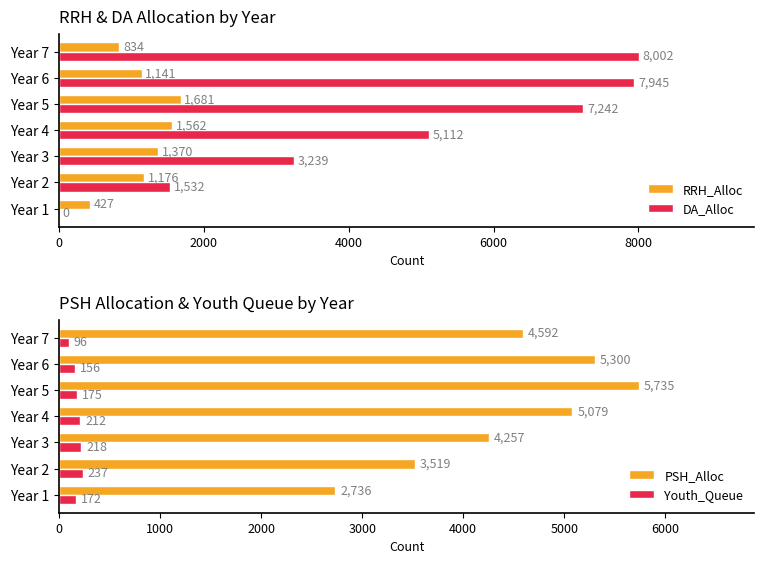

What is the maximum value shown in the chart?

8002